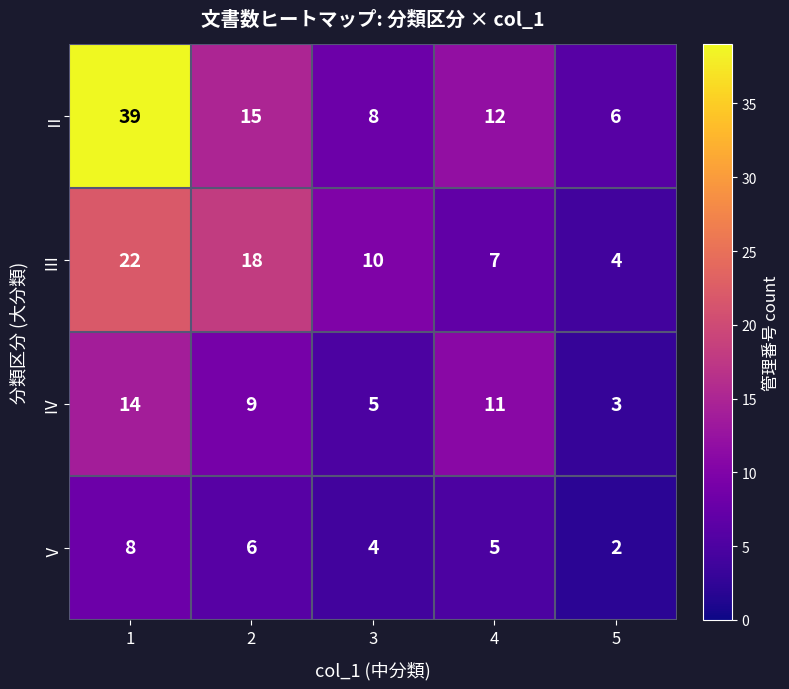

What is the maximum value shown in the chart?

39